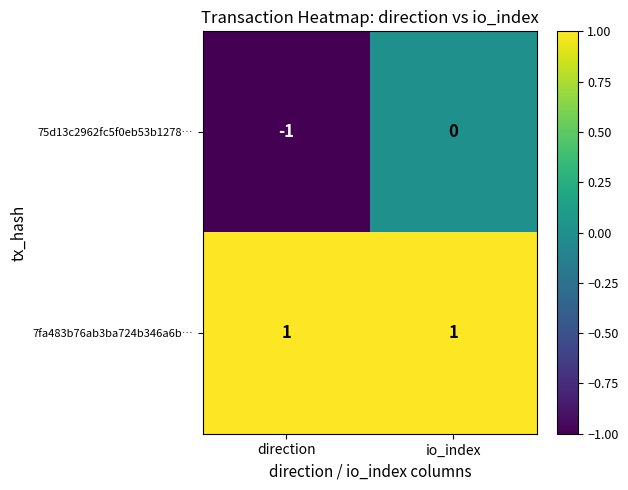

At which category is the sum across all series the highest?

io_index